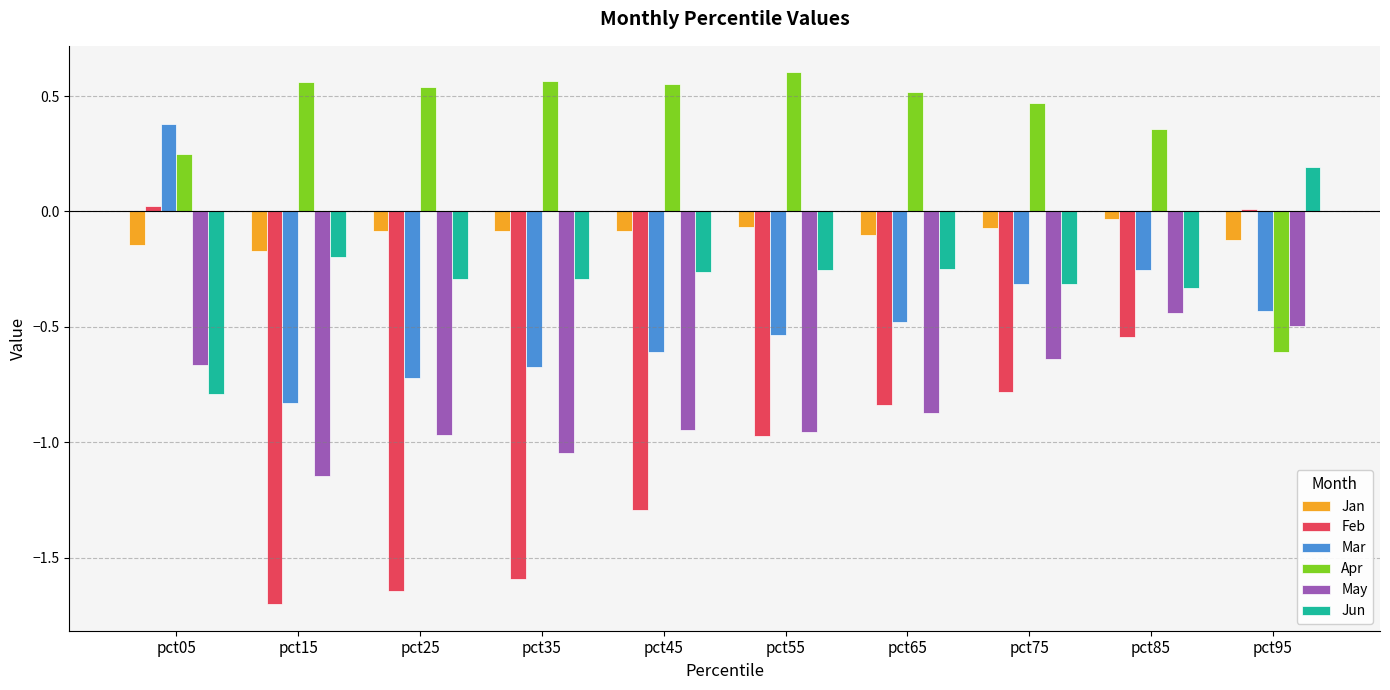

At which label does Feb first exceed 0?

pct05